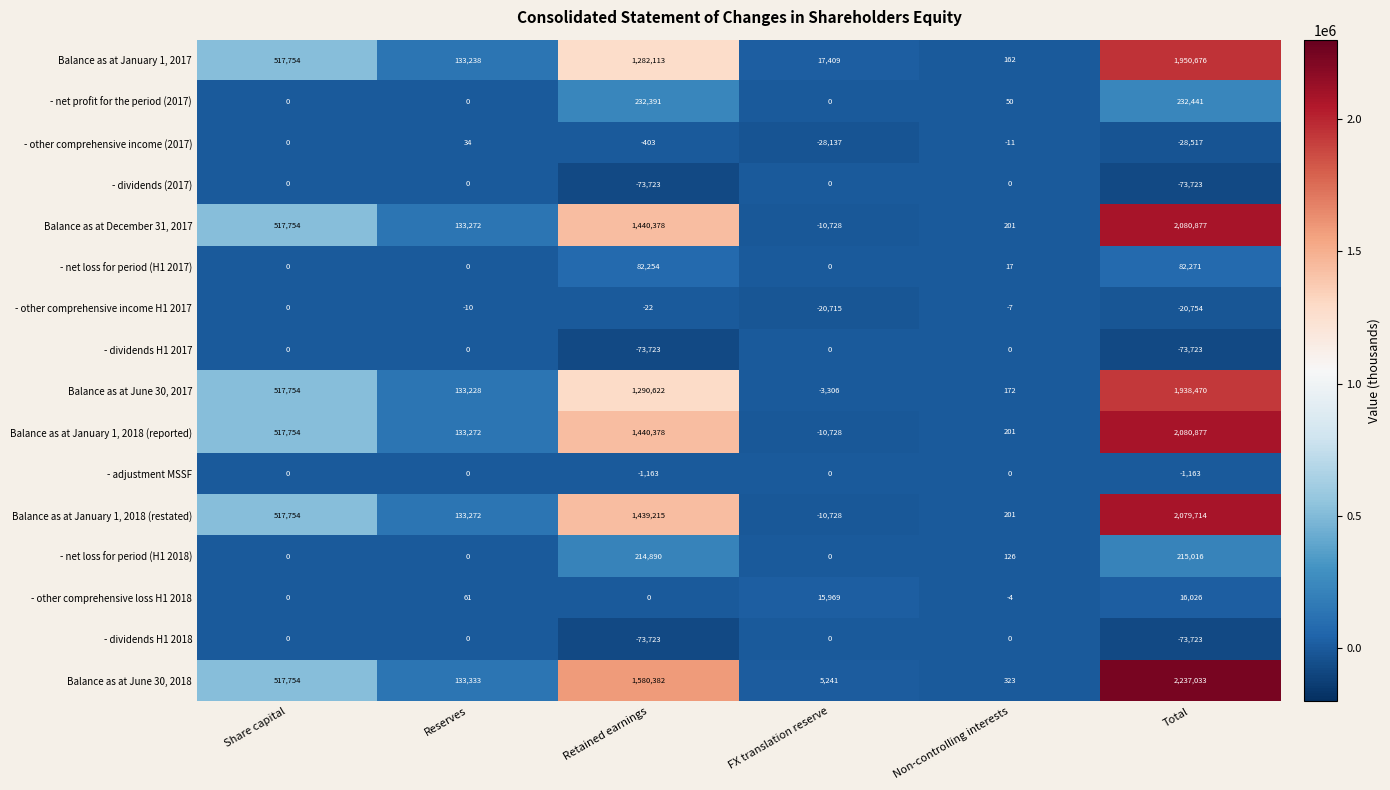

The value of - net loss for period (H1 2017) at Total is 82271. True or false?

True